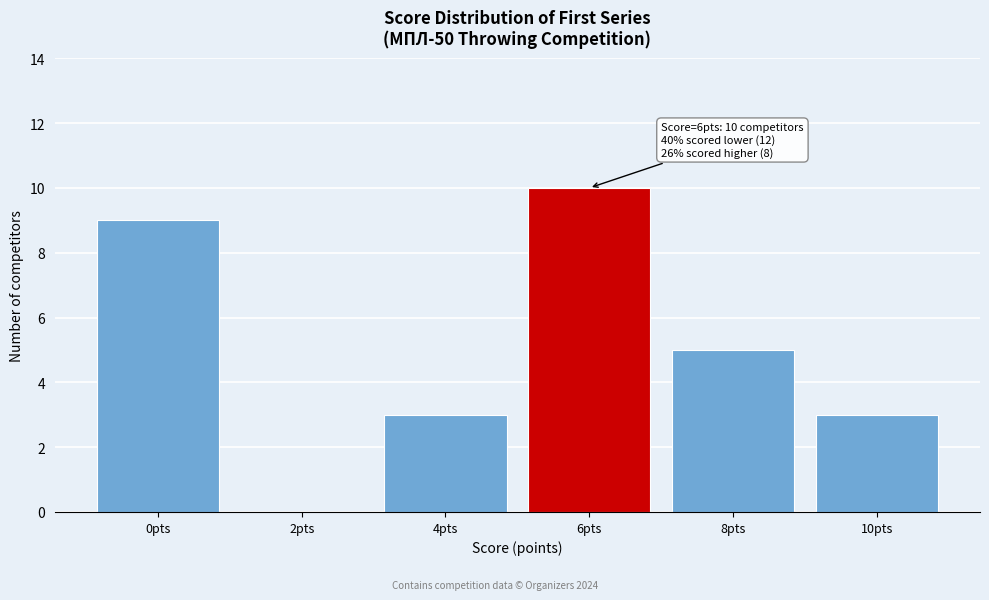

Reading left to right, what are all the values shown in this chart?

0pts=9	2pts=0	4pts=3	6pts=10	8pts=5	10pts=3